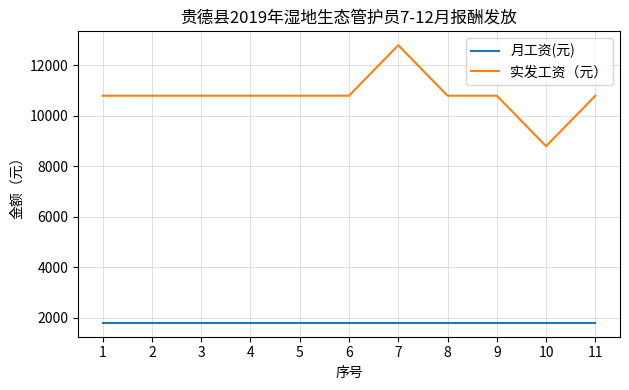

True or false: 实发工资（元） and 月工资(元) cross at least once.

False